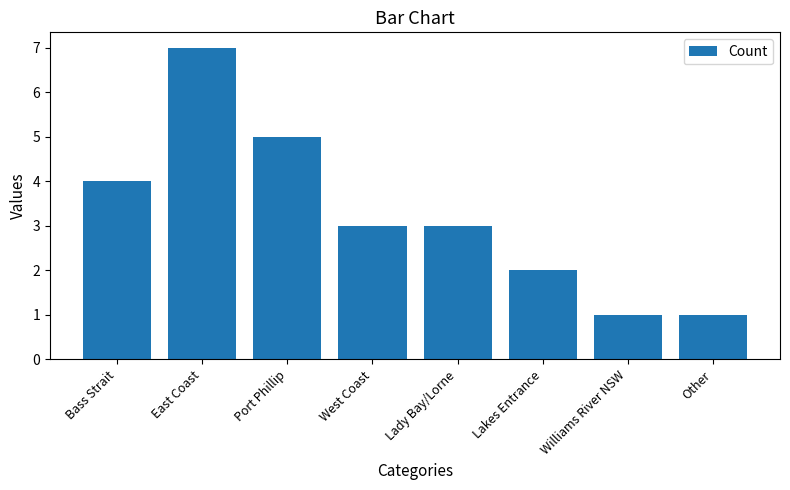

Which category has the highest value across all series?

East Coast